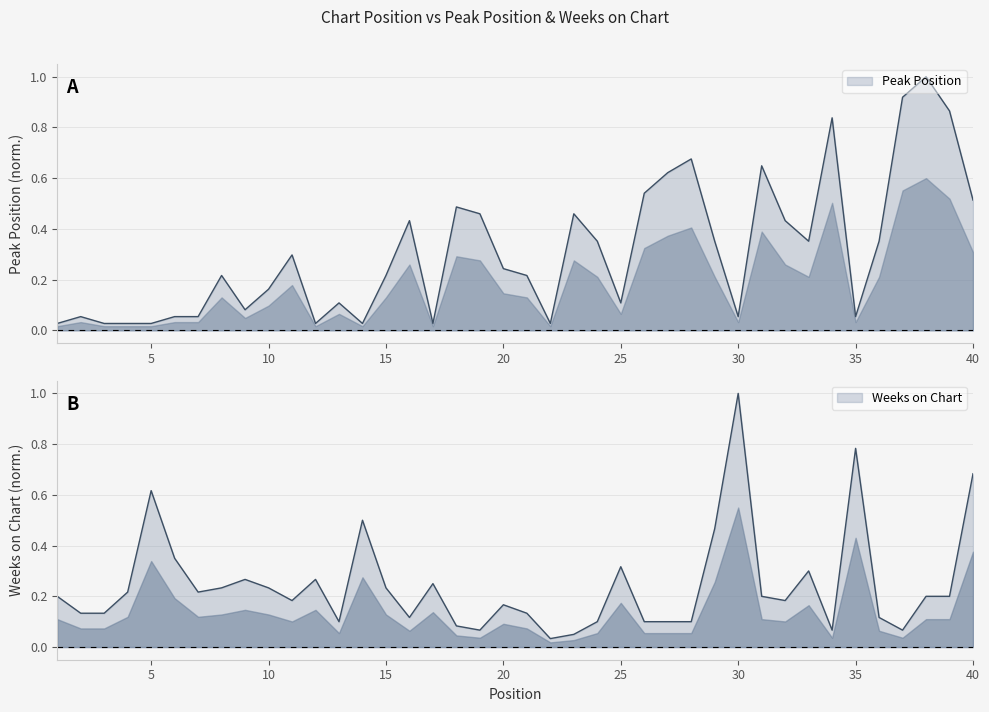

In Weeks on Chart, how many points are higher than both neighbors (excluding endpoints)?

10